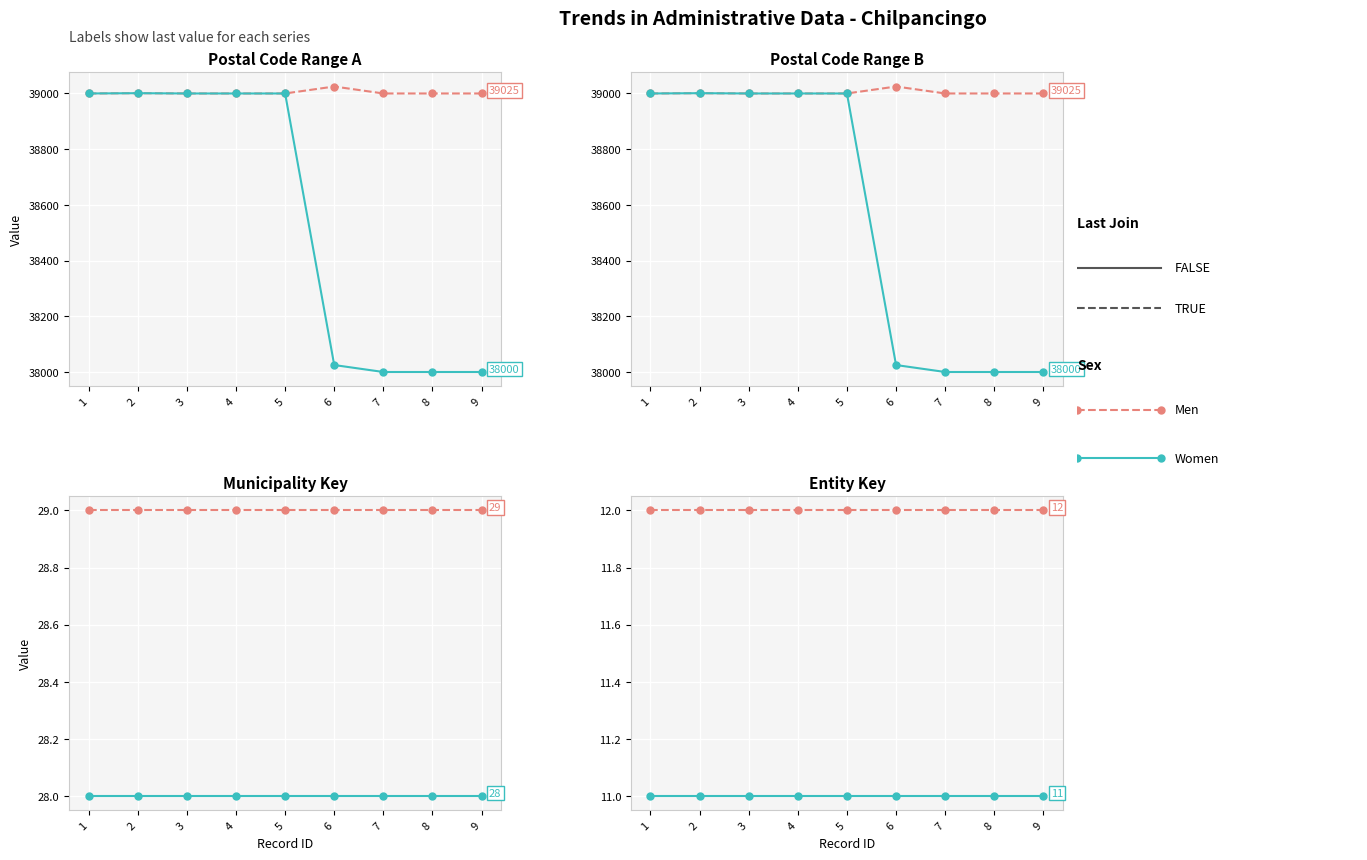

Rank the series by their average value, from lowest to highest.

Women, Men